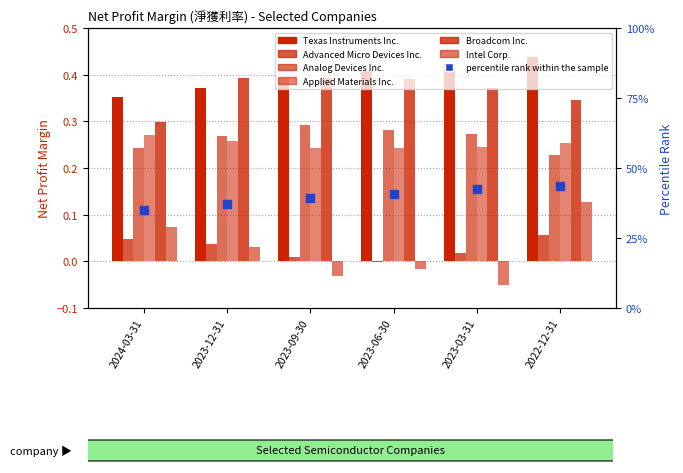

Which series contains the highest Y value?

Texas Instruments Inc.